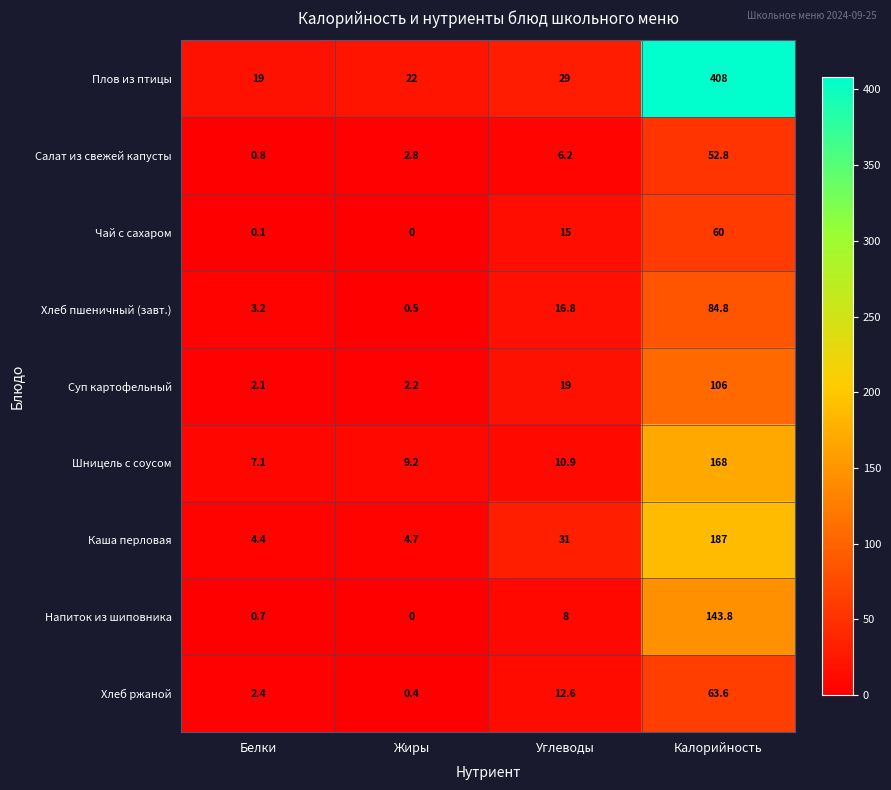

Which series has the largest total across all categories?

Плов из птицы